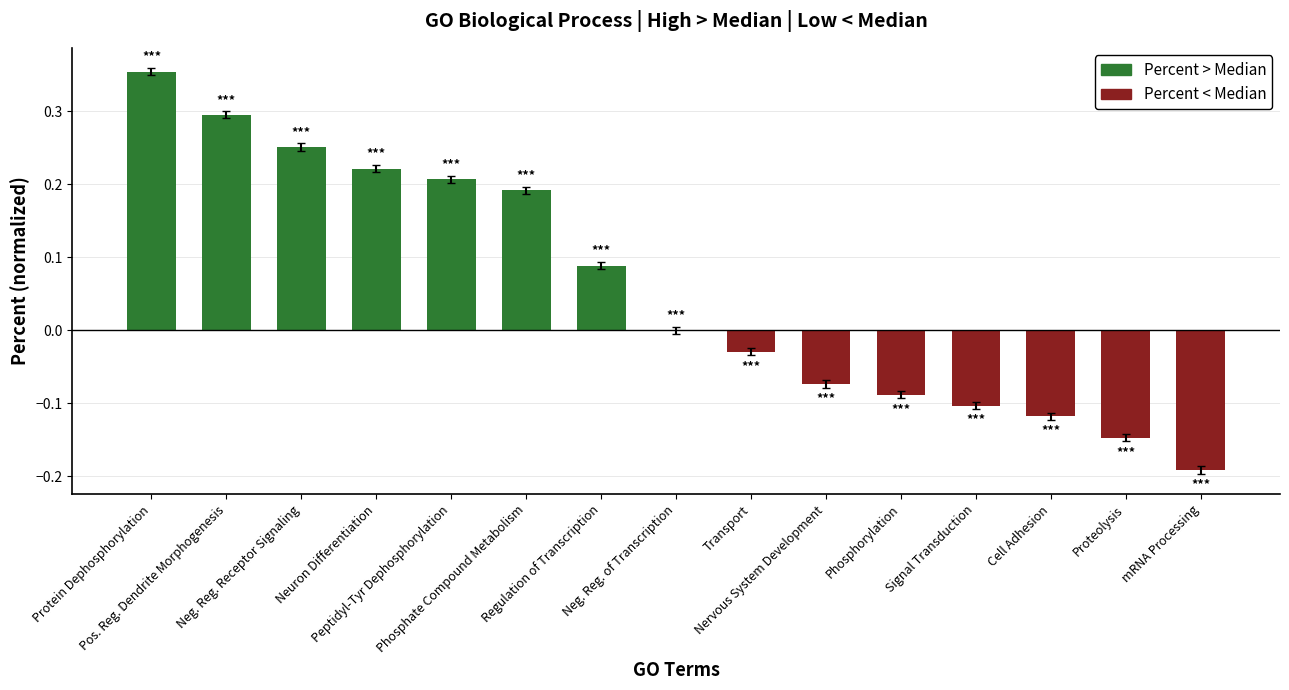

How many data points does each series have?

15